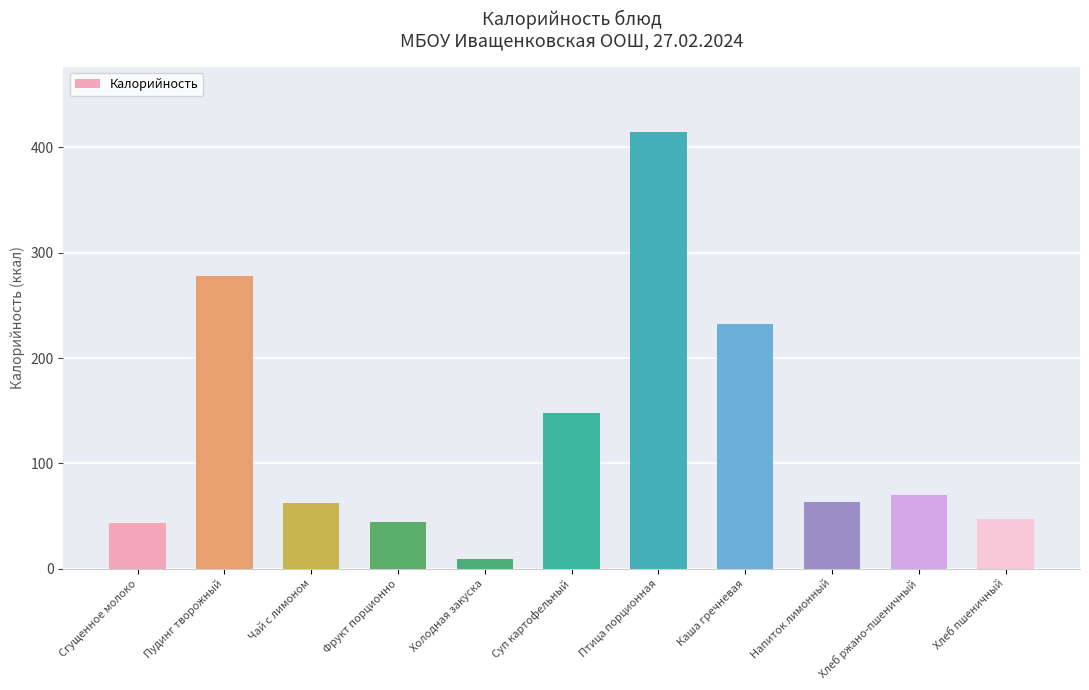

What is the sum of the values at Фрукт порционно and Хлеб ржано-пшеничный?

114.0